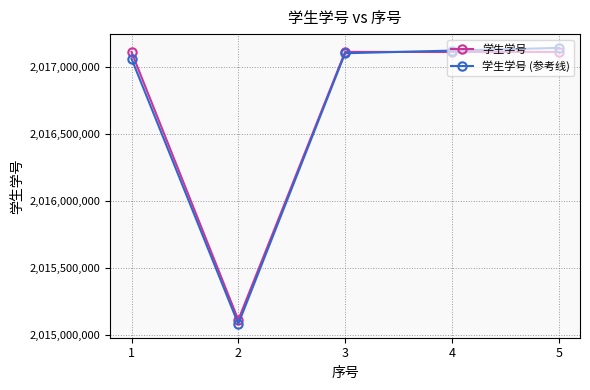

Is the value of 学生学号 at 1 greater than the value of 学生学号 (参考线) at 2?

Yes